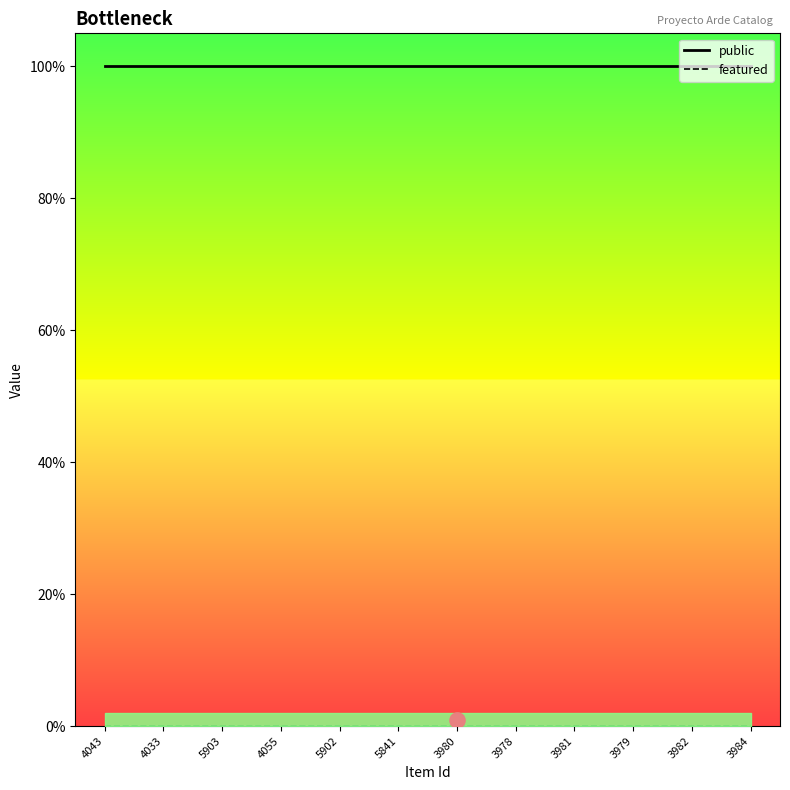

What is the total value across all series at 4055?

1